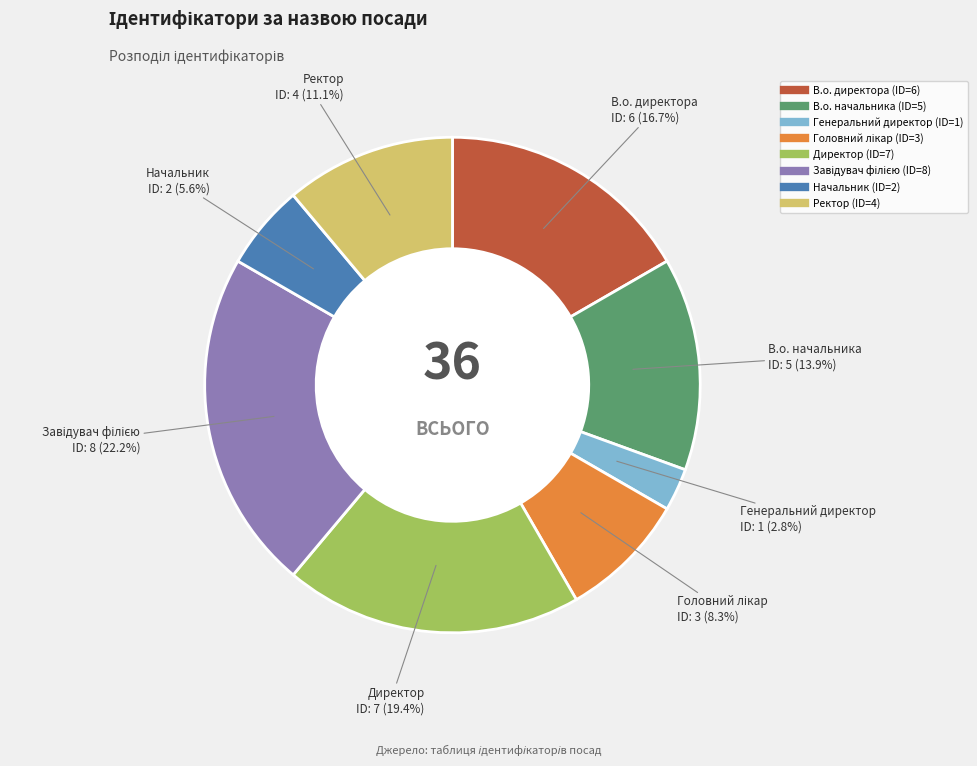

Which has a higher value, Директор or В.о. начальника?

Директор